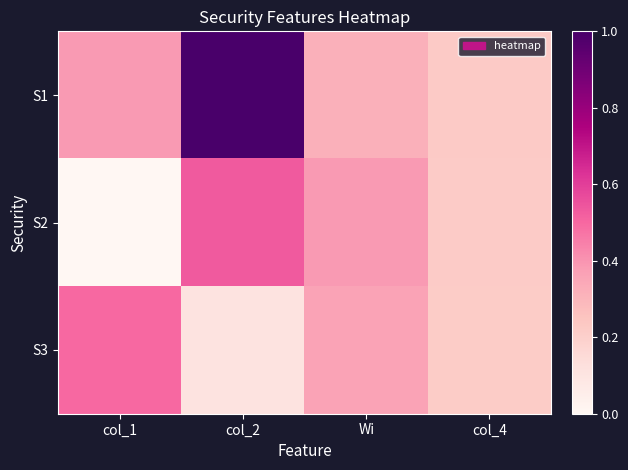

At which category is the sum across all series the highest?

col_2